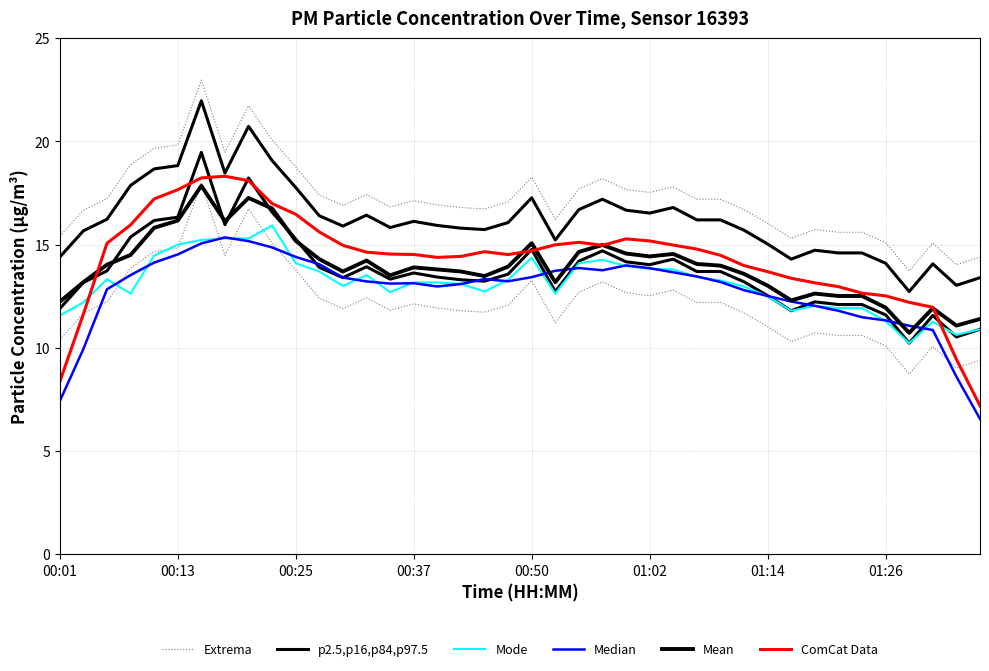

Where is the first local minimum for Mode?

00:37